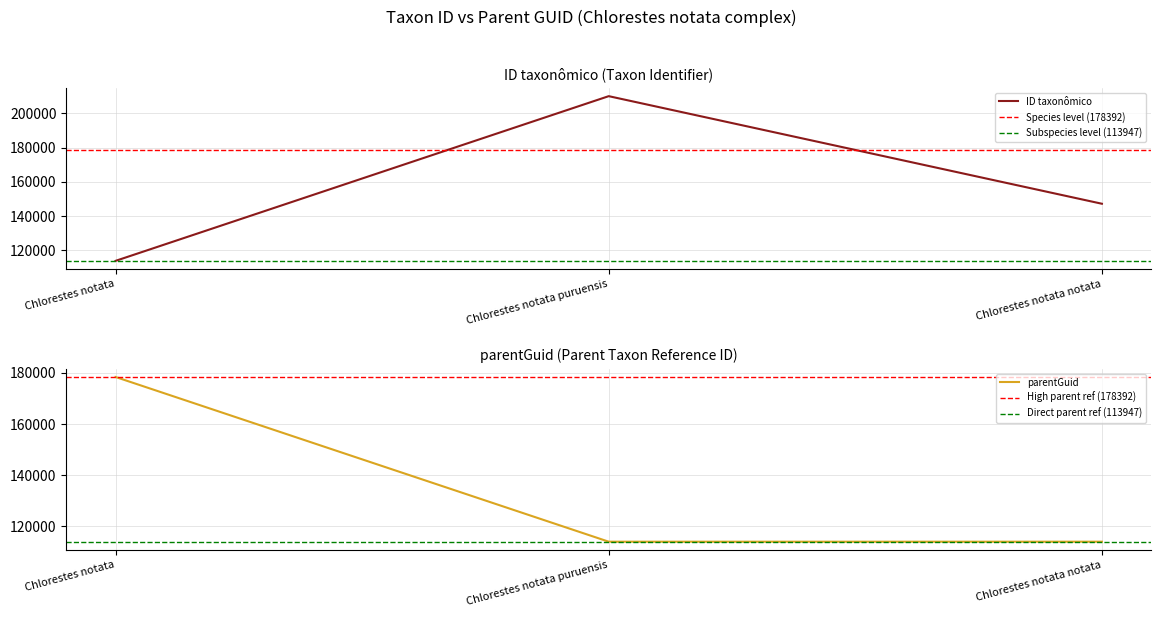

The value of parentGuid at Chlorestes notata is 178392. True or false?

True